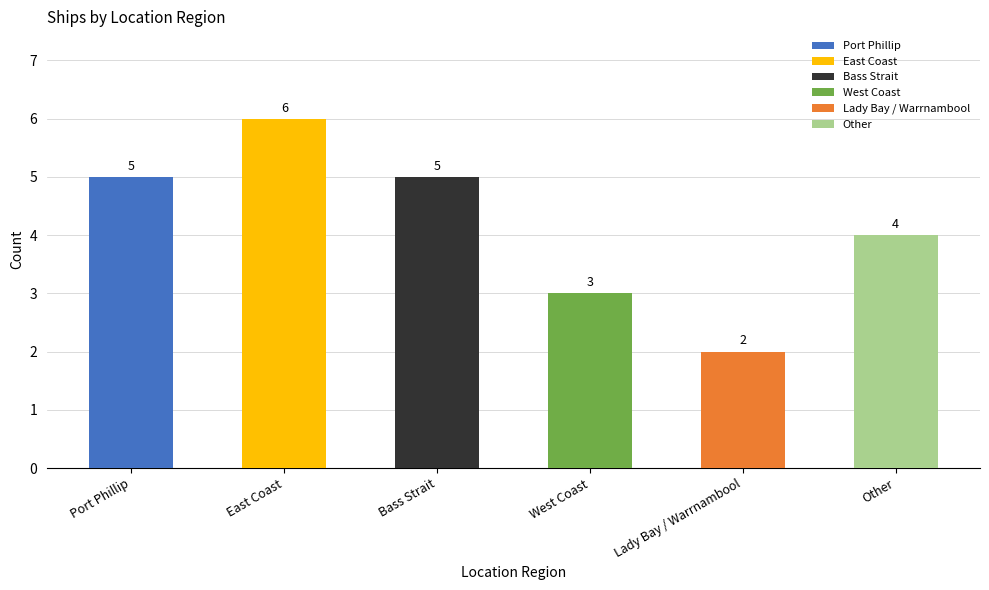

What is the ratio of the value at East Coast to the value at Lady Bay / Warrnambool?

3.0